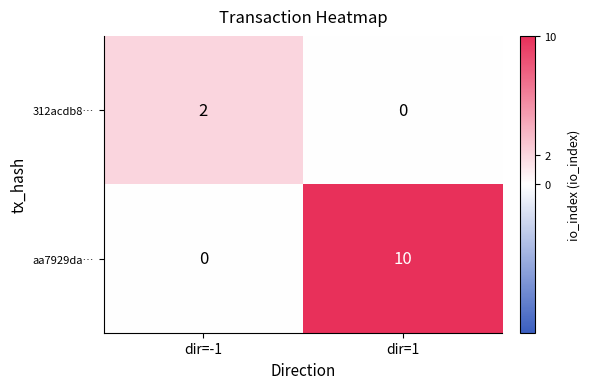

The value of 312acdb8… at dir=-1 is 3. True or false?

False